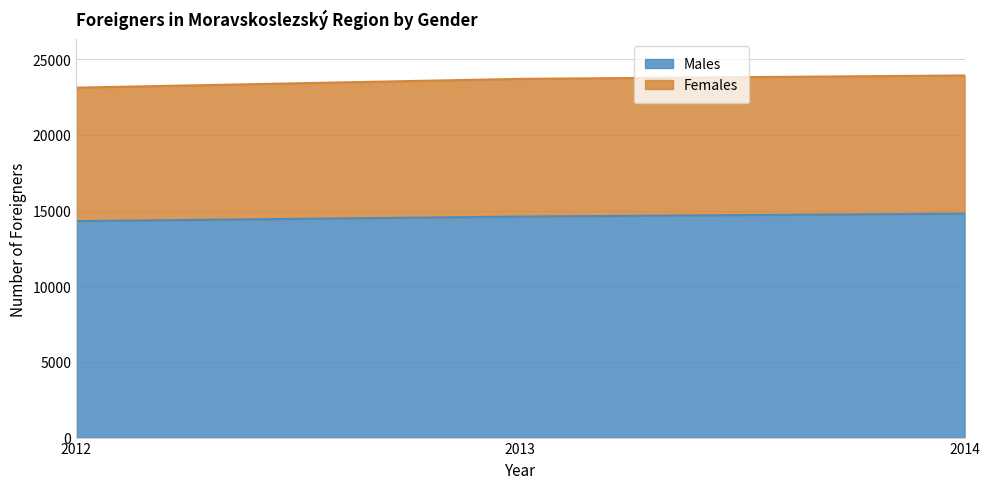

True or false: Males has a value of 14796 at 2014.

True